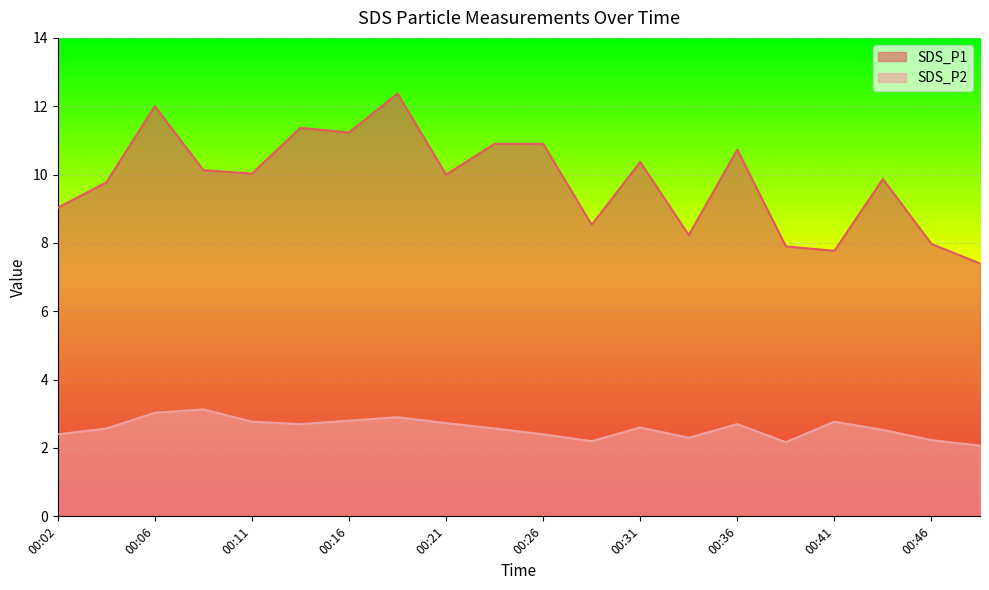

What is the difference between the highest and lowest values at 00:33?

5.9